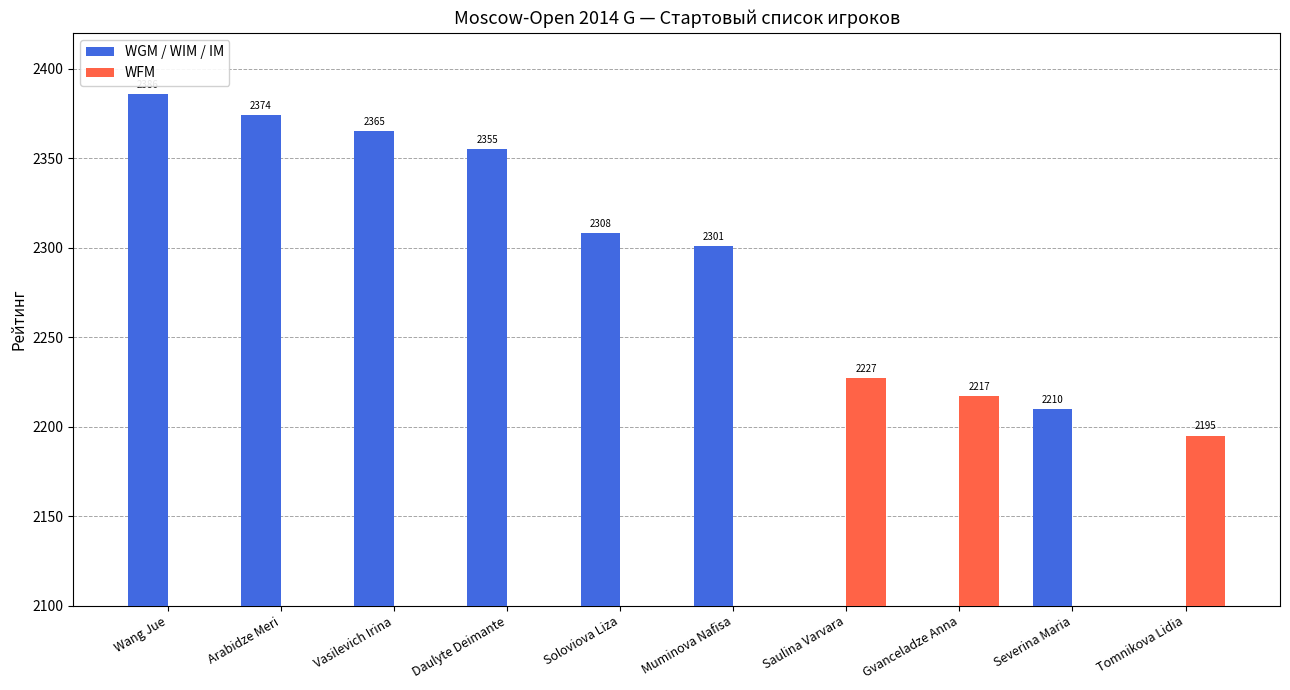

What is the total value across all series at Wang Jue?

2386